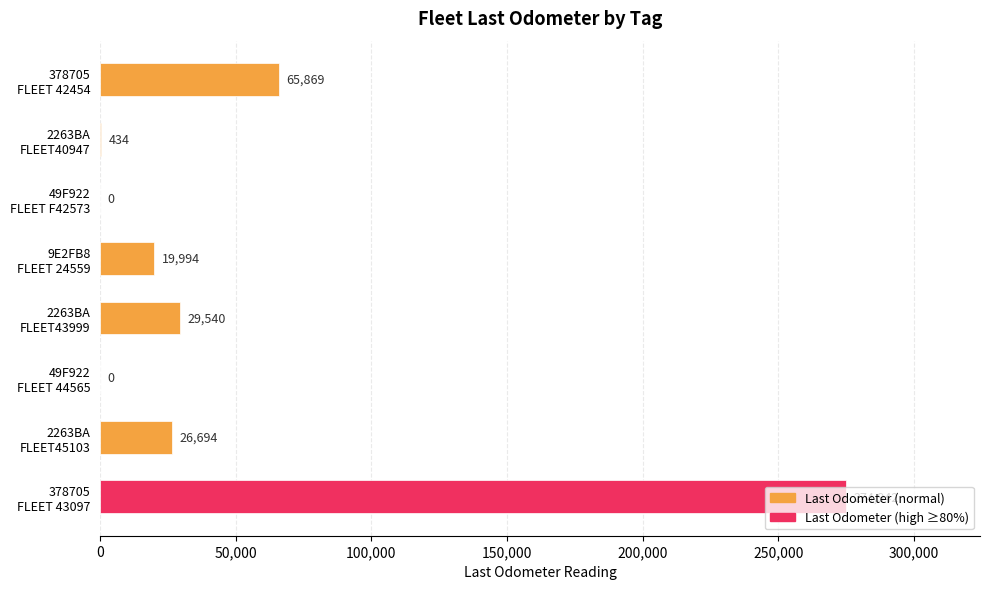

What is the greatest value displayed?

274942